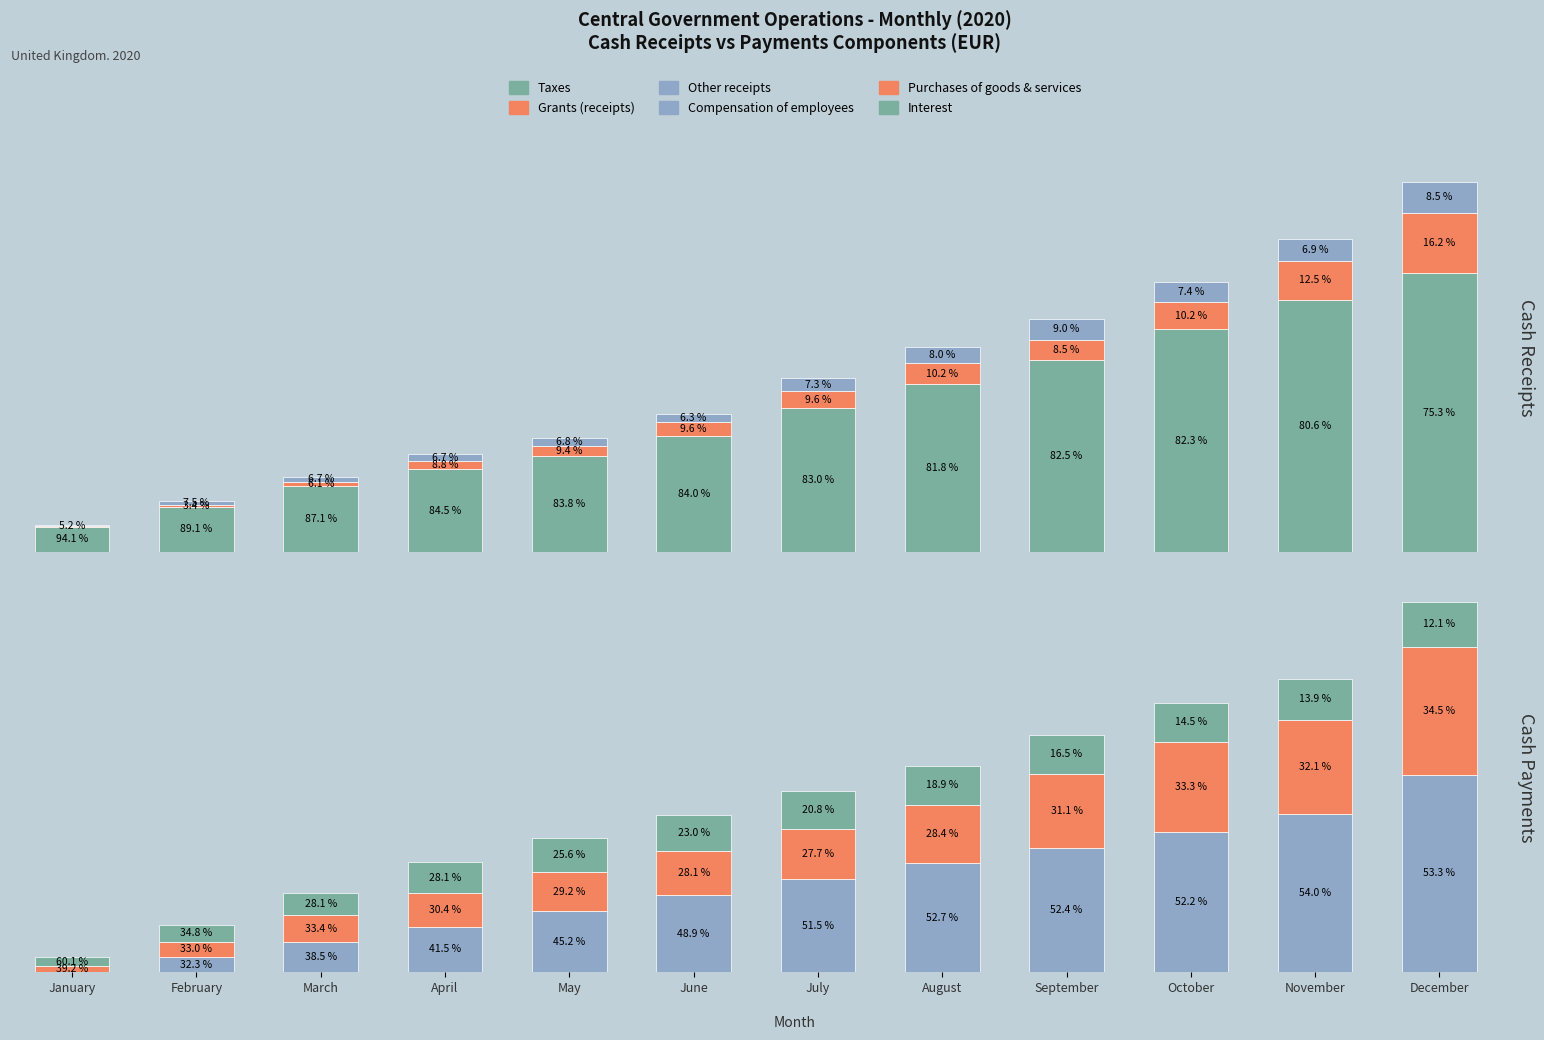

How many values in the Taxes series are below 6127?

6